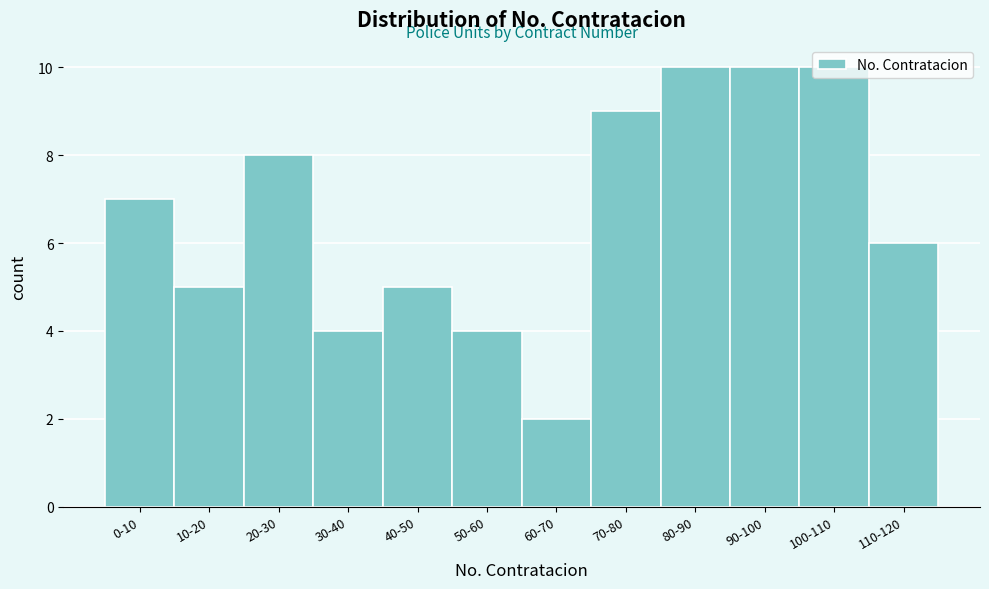

Which label corresponds to the smallest value in the chart?

60-70